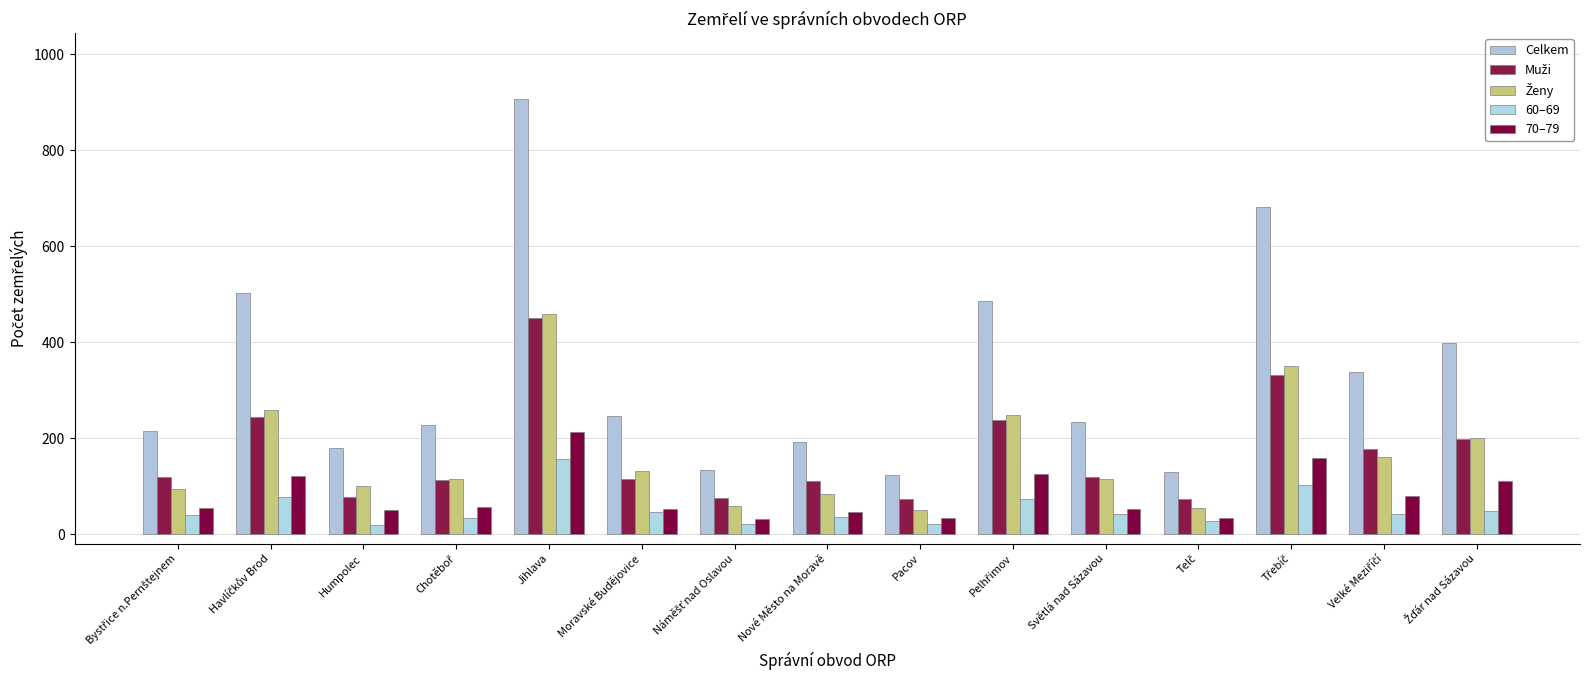

List the series in order of their peak value, highest first.

Celkem, Ženy, Muži, 70–79, 60–69